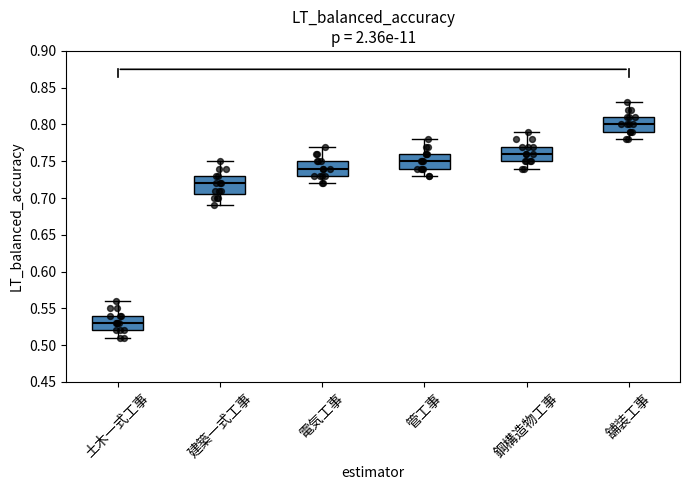

Comparing the boxes themselves (not the whiskers), which one is the tallest?

建築一式工事